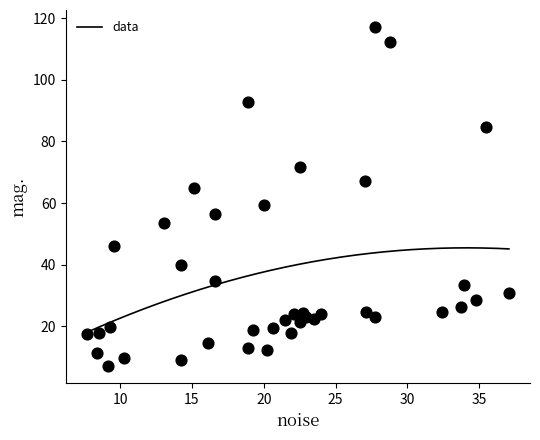

What is the range of Y values (max minus min)?

110.3